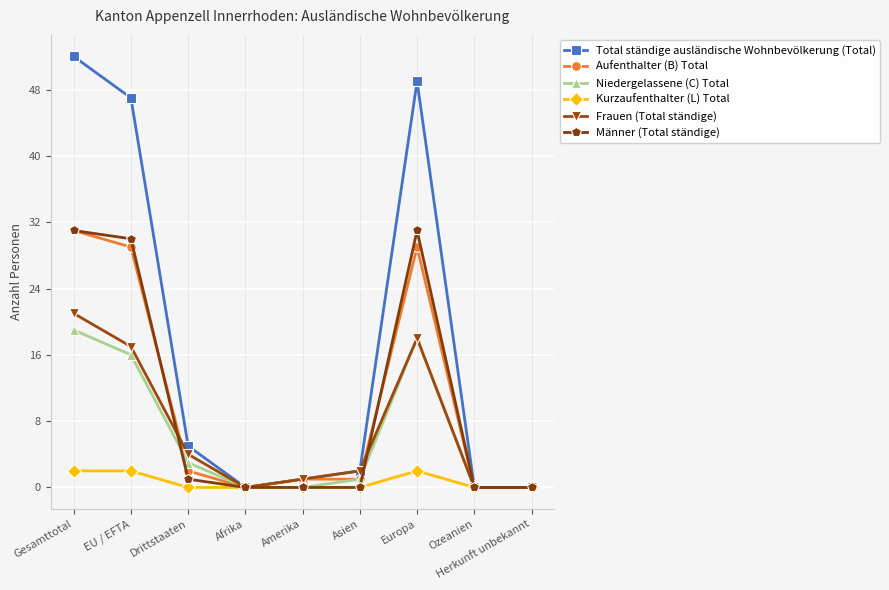

How many data points does each series have?

9